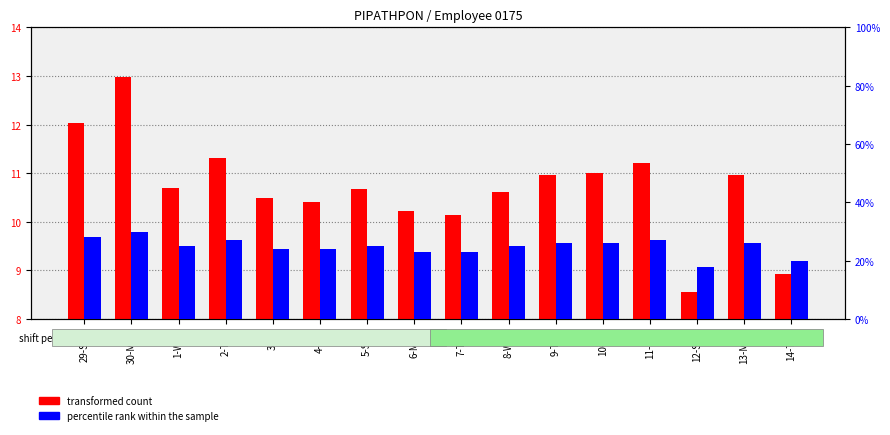

Does the chart contain stacked bars?

No